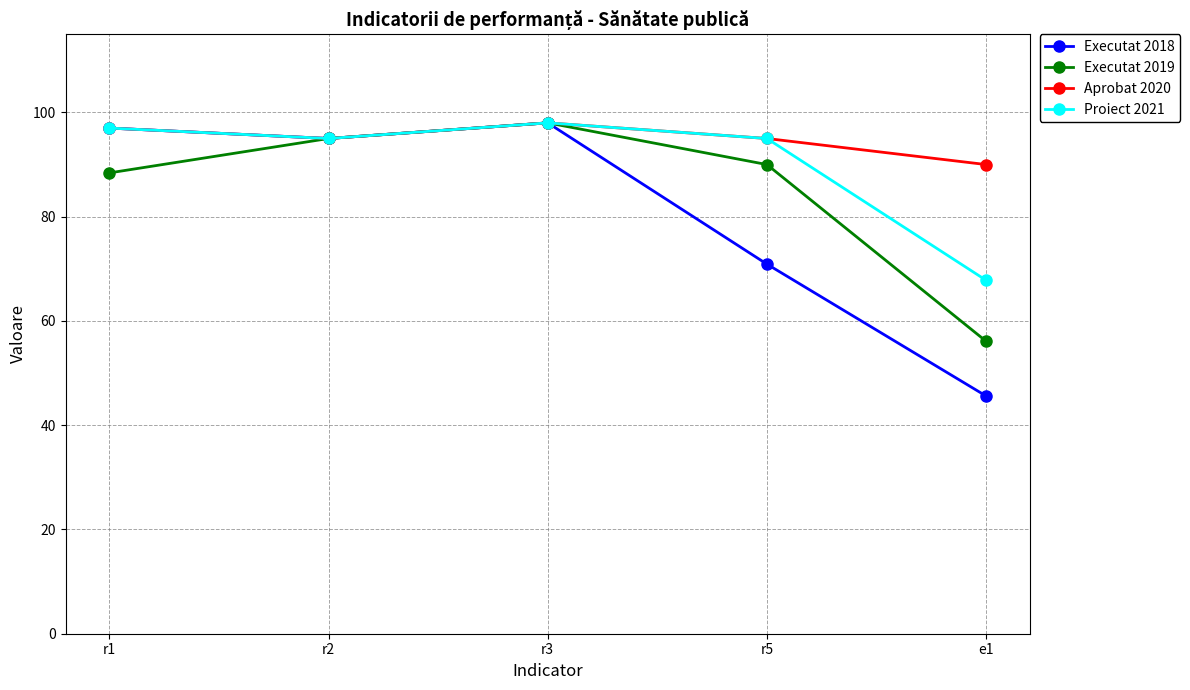

Where is the first local maximum for Aprobat 2020?

r3